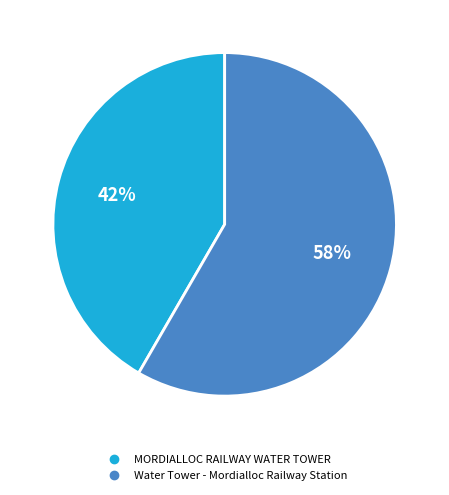

What is the ratio of the value at MORDIALLOC RAILWAY WATER TOWER to the value at Water Tower - Mordialloc Railway Station?

0.7